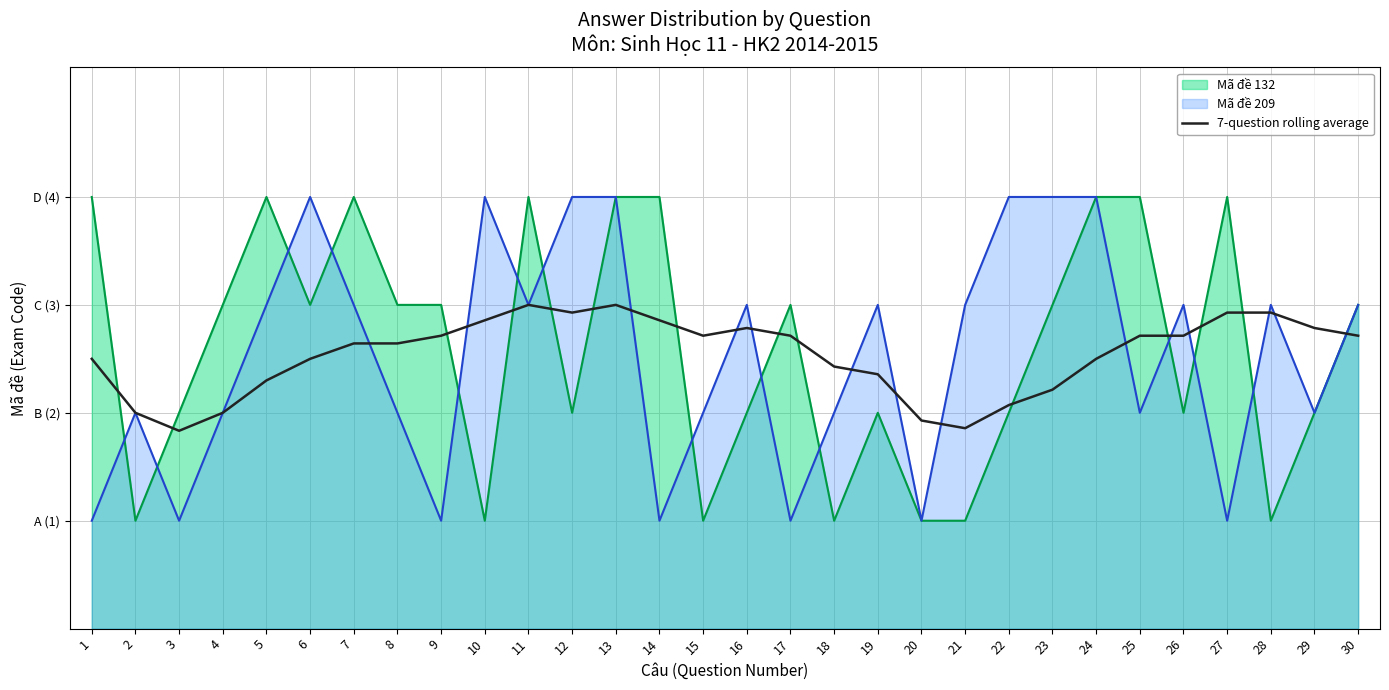

List the series in order of their peak value, highest first.

Mã đề 132 (line), Mã đề 209 (line), 7-question rolling average